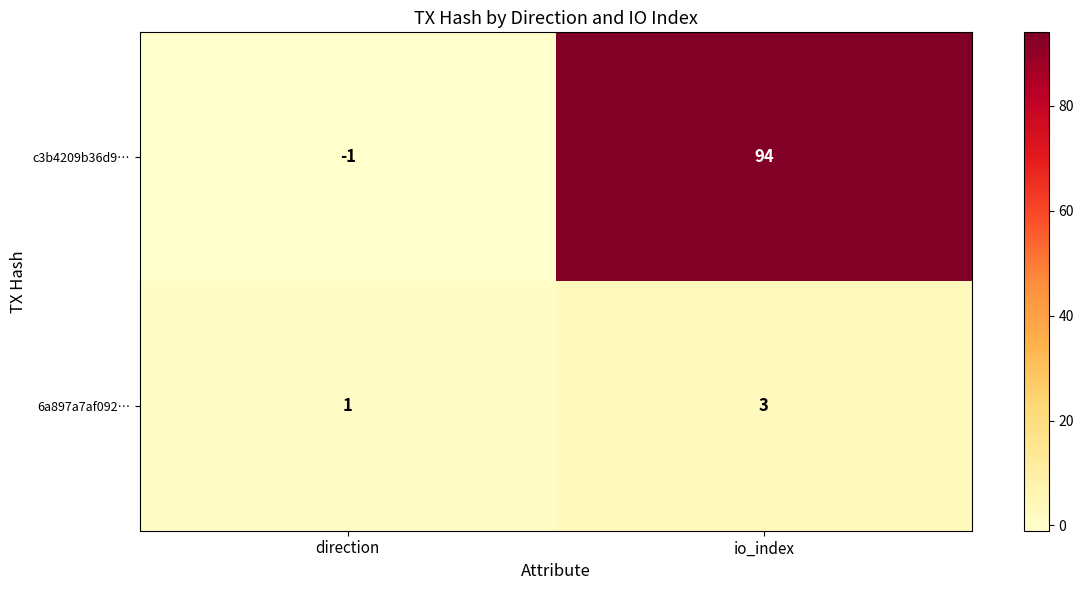

Reading right to left, list all the values displayed in this chart.

c3b4209b36d9…: io_index=94	direction=-1
6a897a7af092…: io_index=3	direction=1